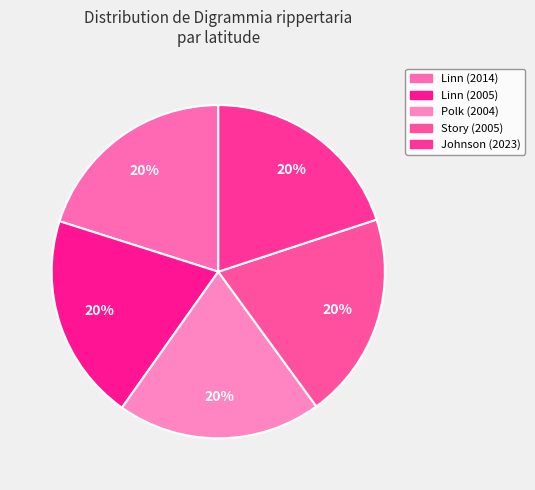

Rank the categories by value from lowest to highest.

Polk (2004), Johnson (2023), Story (2005), Linn (2005), Linn (2014)